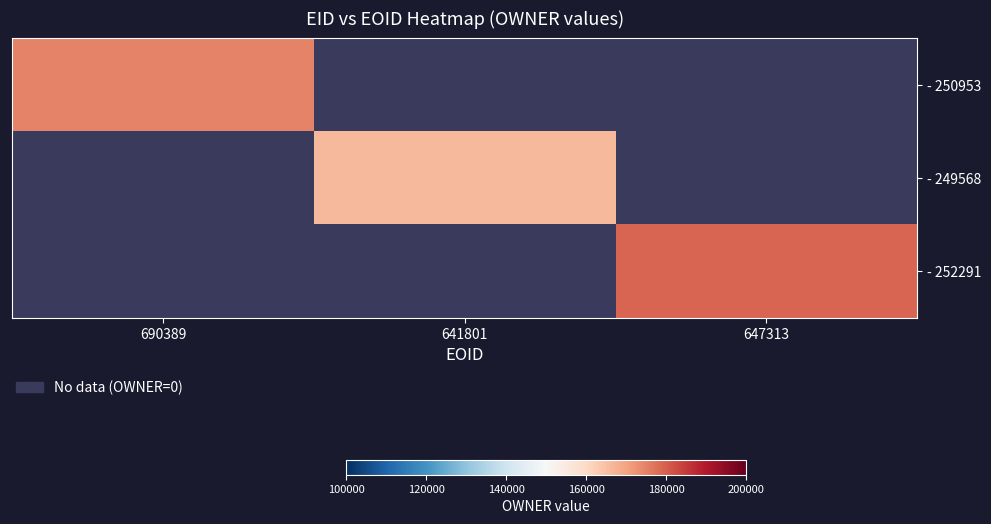

How many categories are shown in the chart?

3